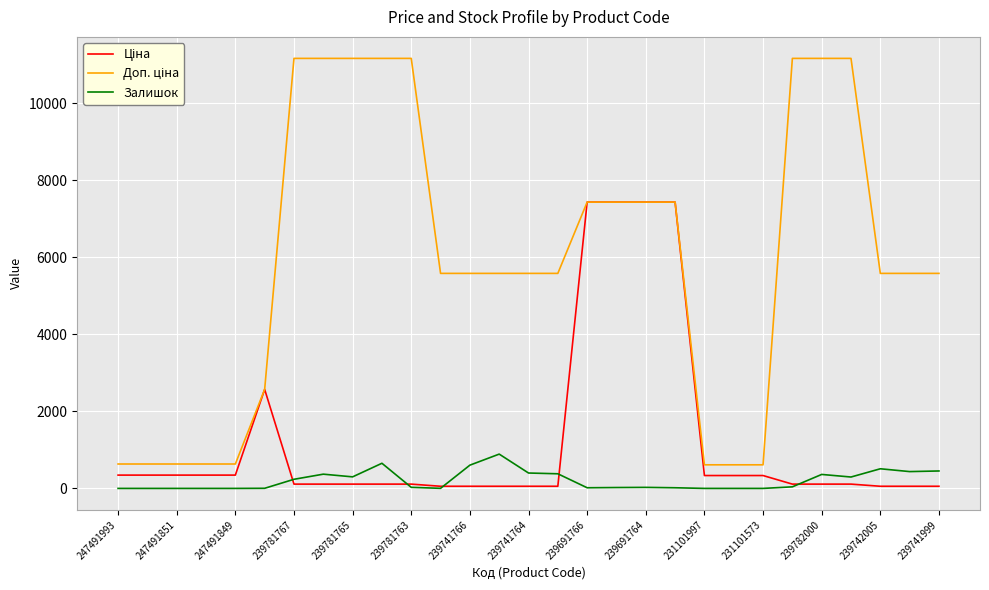

What is the total value across all series at 231101573?

947.4